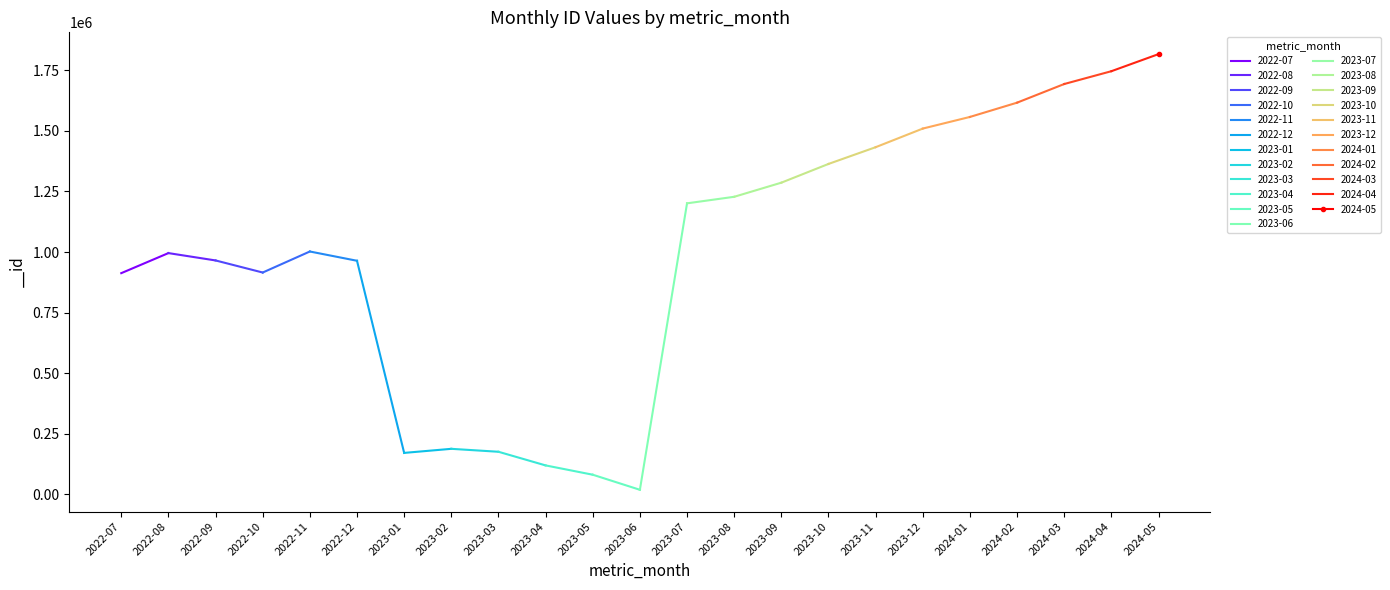

Is this an area chart (filled region under the line)?

No